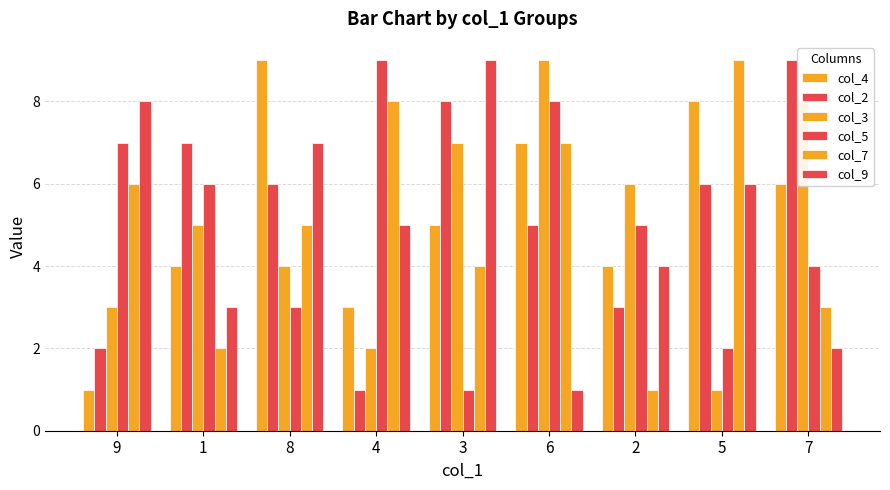

Reading left to right, transcribe all the data shown in this chart.

col_4: 9=1	1=4	8=9	4=3	3=5	6=7	2=4	5=8	7=6
col_2: 9=2	1=7	8=6	4=1	3=8	6=5	2=3	5=6	7=9
col_3: 9=3	1=5	8=4	4=2	3=7	6=9	2=6	5=1	7=8
col_5: 9=7	1=6	8=3	4=9	3=1	6=8	2=5	5=2	7=4
col_7: 9=6	1=2	8=5	4=8	3=4	6=7	2=1	5=9	7=3
col_9: 9=8	1=3	8=7	4=5	3=9	6=1	2=4	5=6	7=2